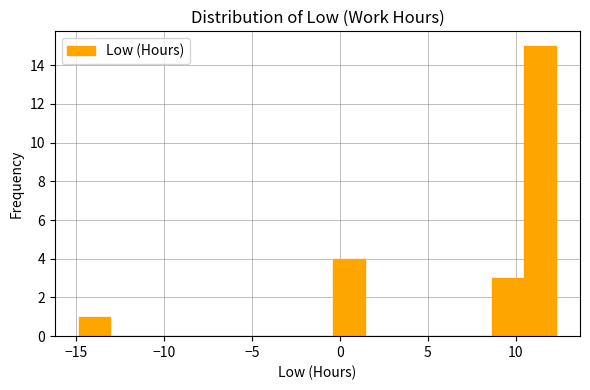

Read against the x-axis, roughly where is the centre of the tallest bar?

11.5